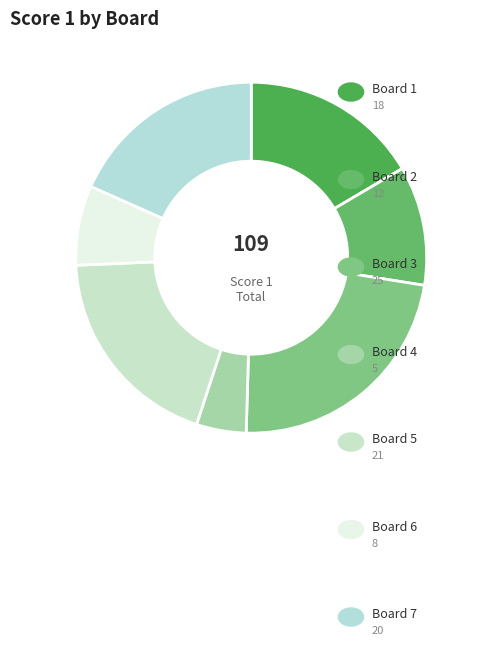

To the nearest percent, what is the difference between the largest and smallest slice percentages?

18%